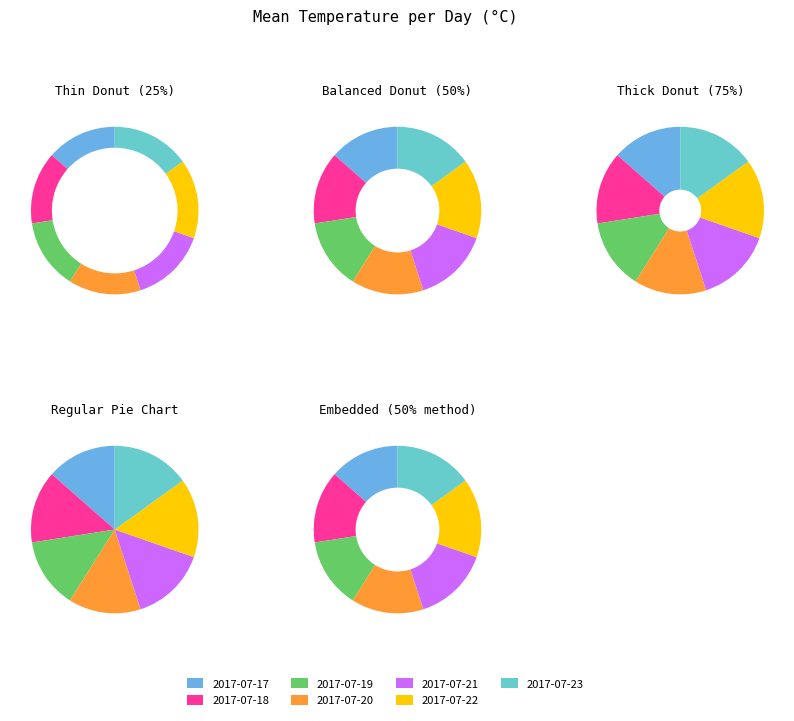

How many slices are in this pie chart?

7